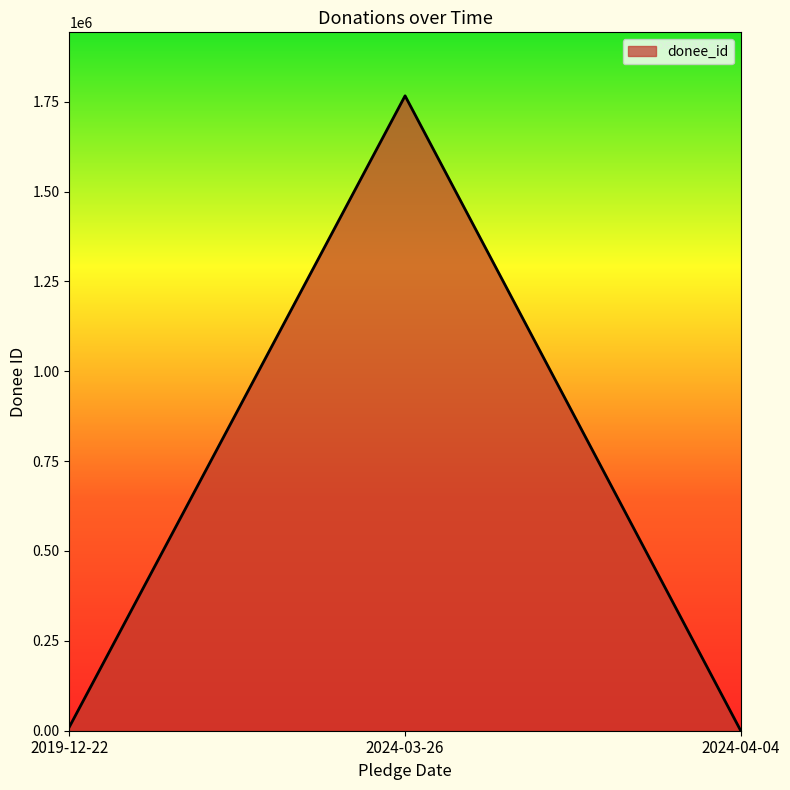

Reading right to left, what are all the values shown in this chart?

3	1766296	10794